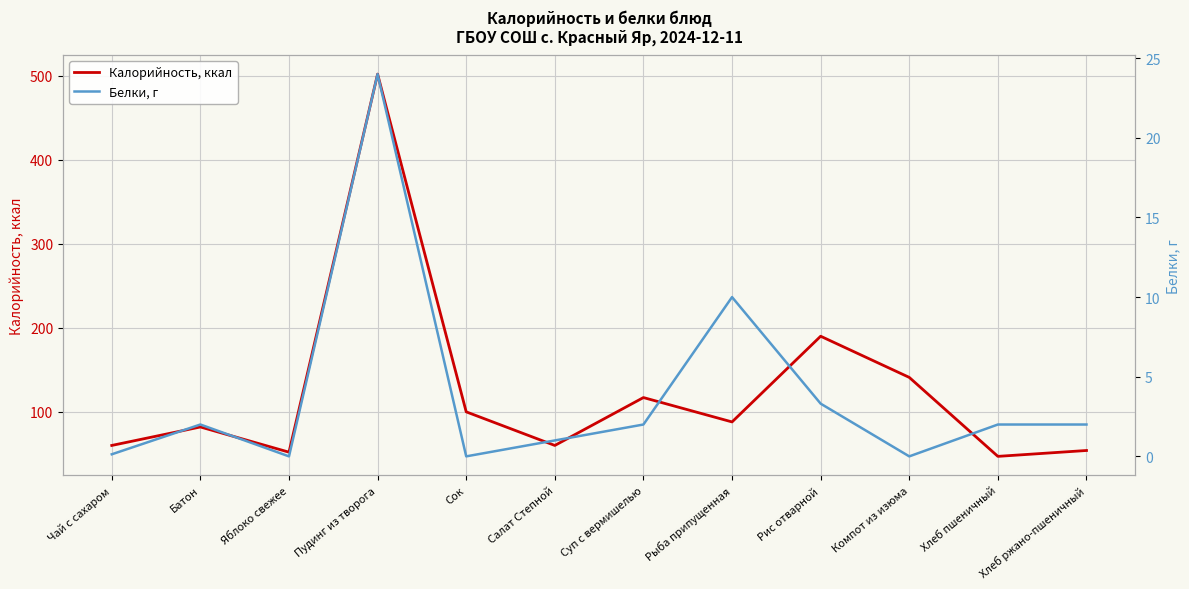

What is the label of the 8th point from the left?

Рыба припущенная